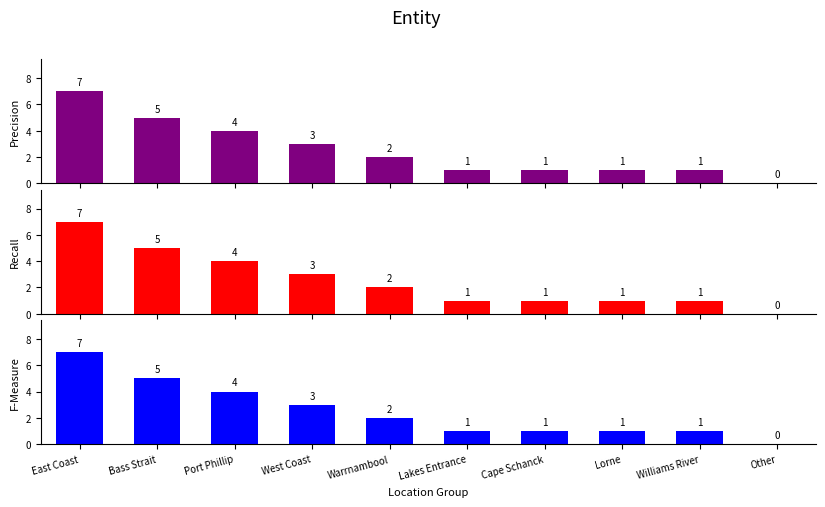

What is the sum of the F-Measure values at Cape Schanck and Lakes Entrance?

2